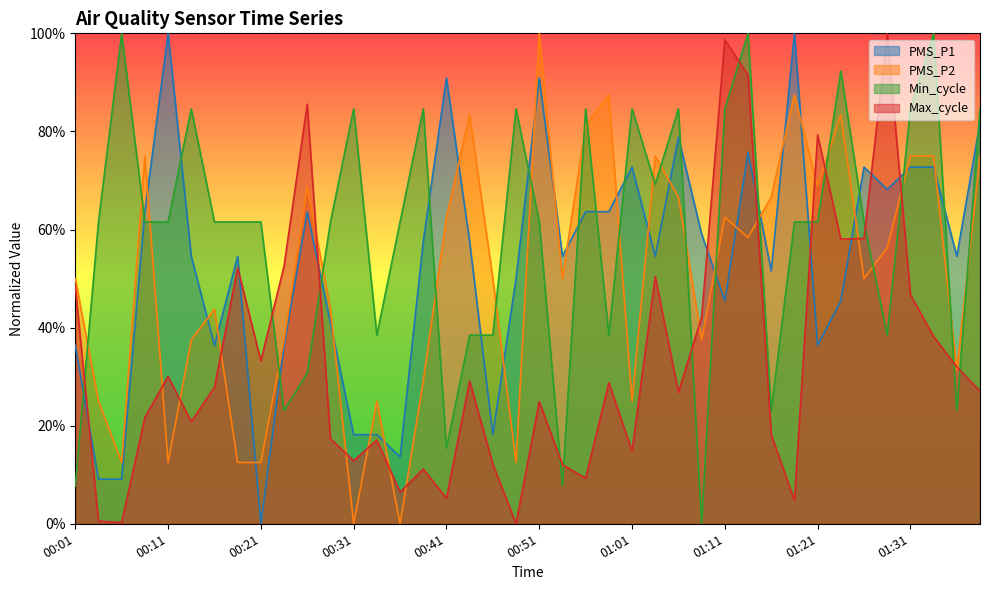

Which category has the lowest value in the Min_cycle series?

01:09